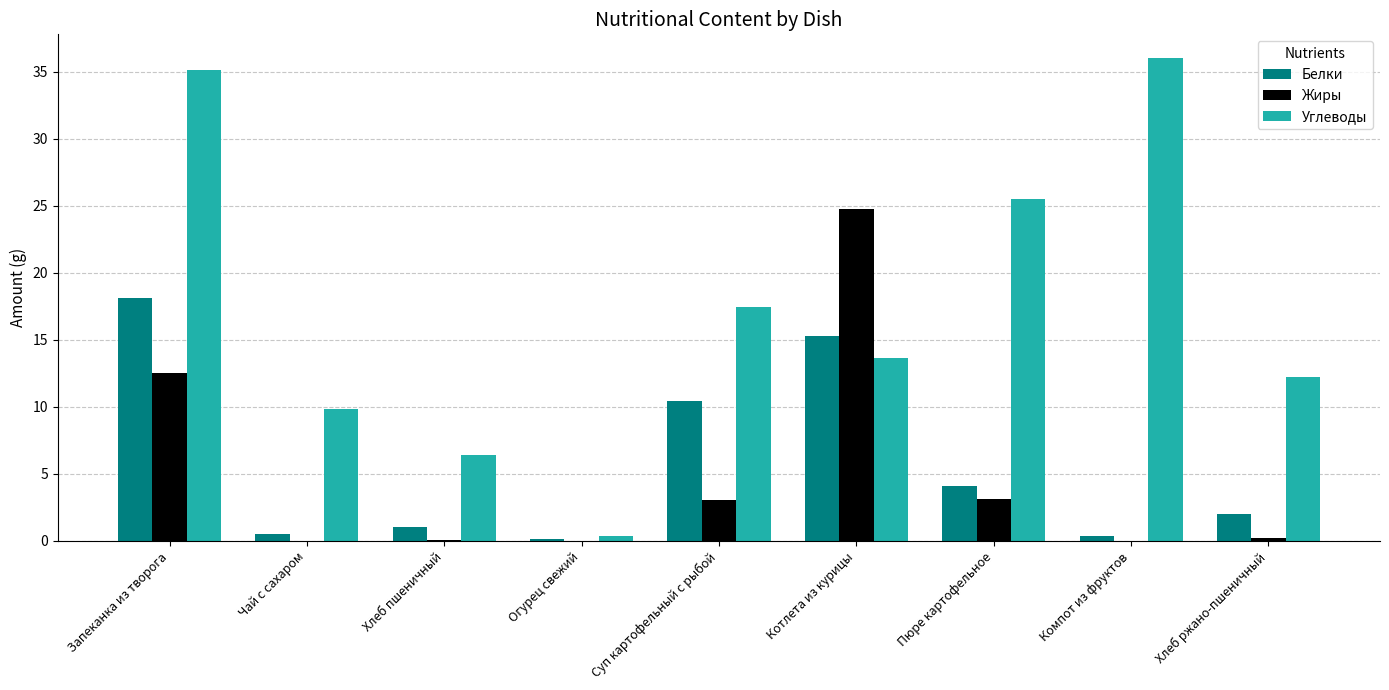

What is the sum of all Белки values?

52.1